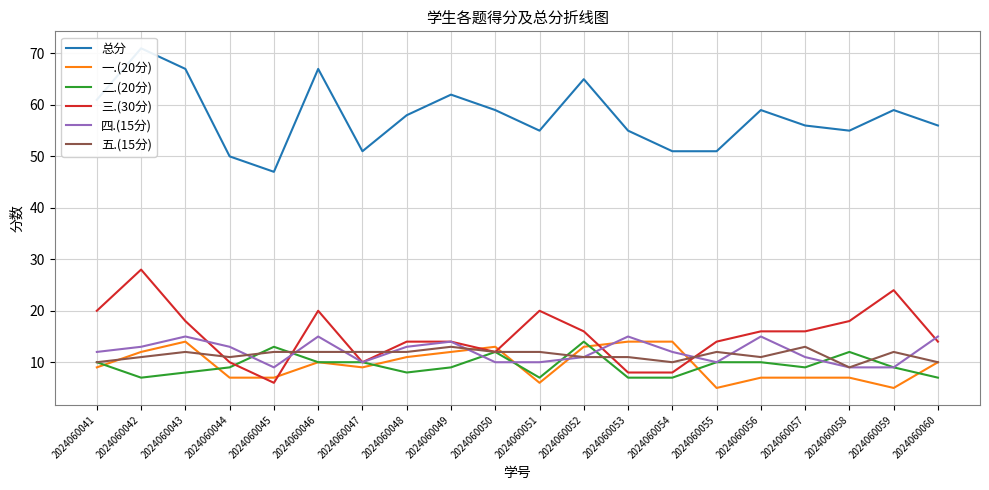

What is the sum of the 三.(30分) values at 2024060052 and 2024060051?

36